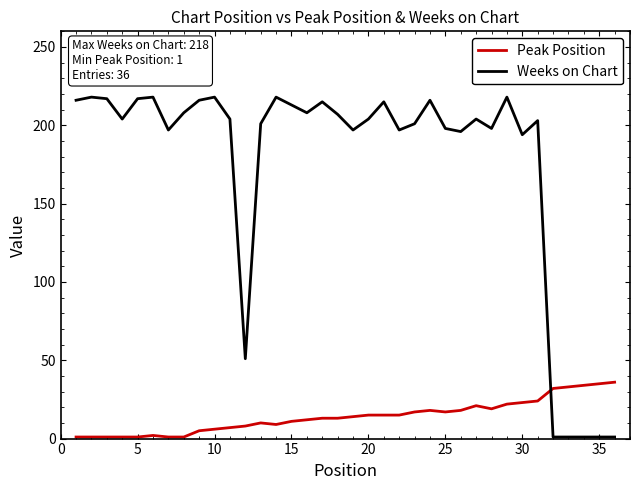

True or false: Weeks on Chart and Peak Position intersect in this chart.

True